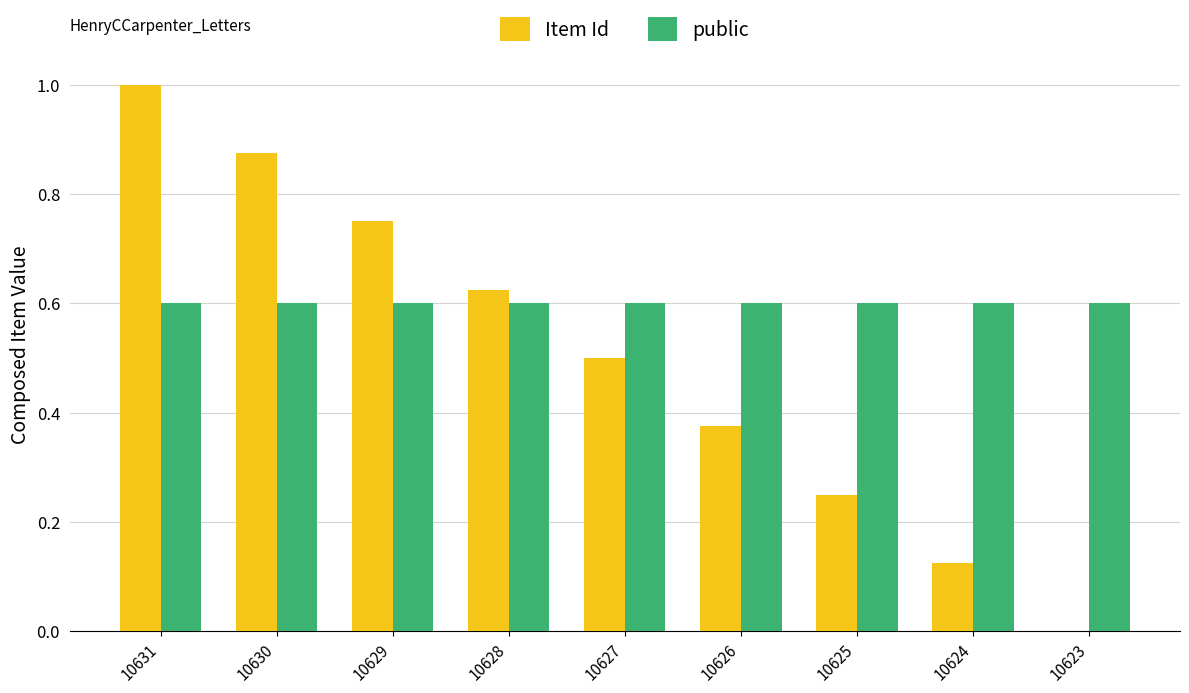

What is the sum of the Item Id values at 10623 and 10631?

1.0